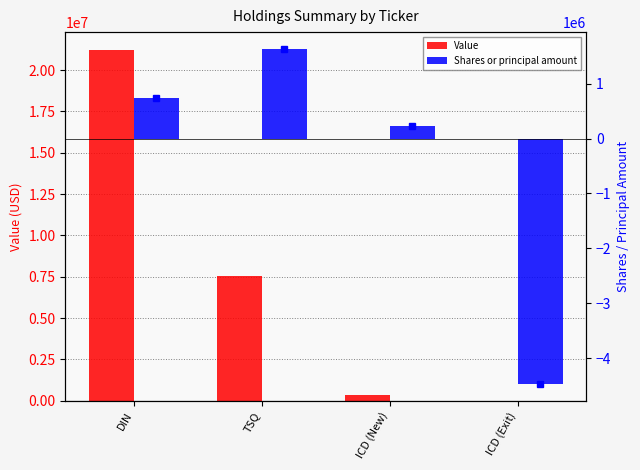

The Shares or principal amount series shows 339132 at ICD (New). True or false?

False